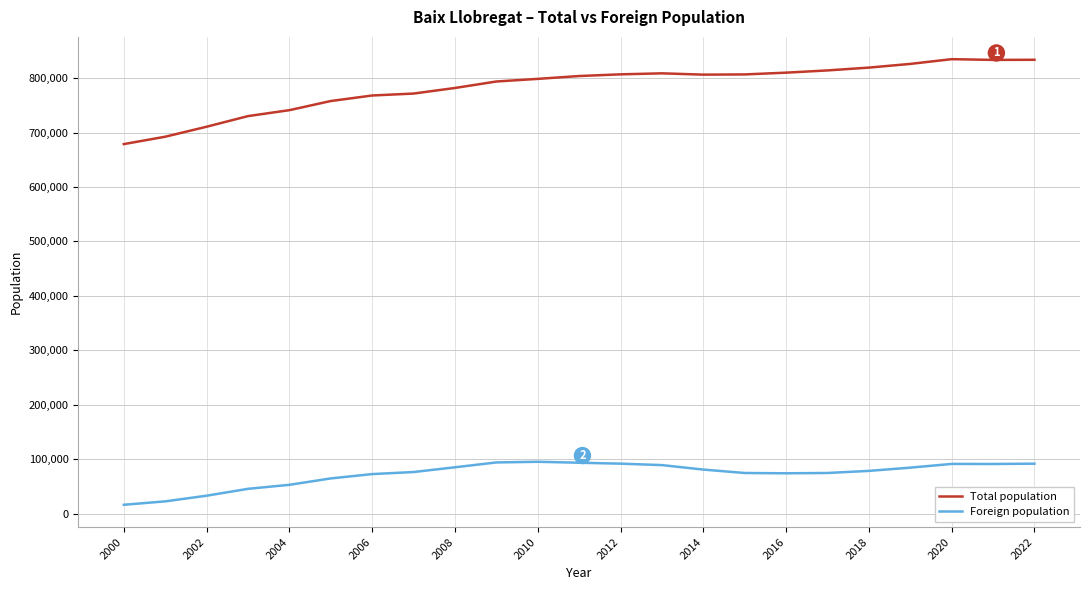

Is this an area chart (filled region under the line)?

No